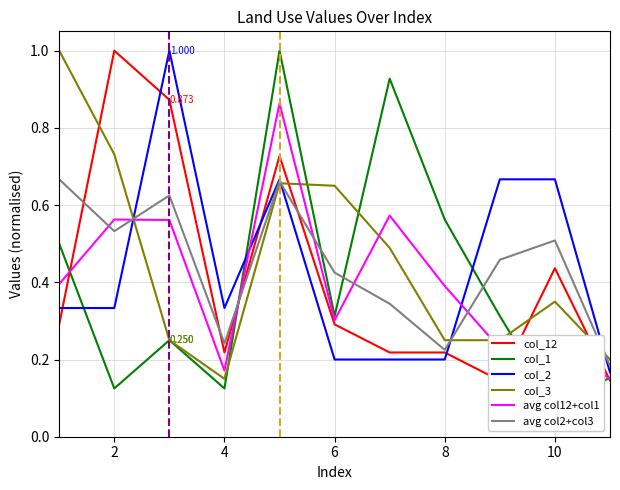

The value of col_1 at 2 is 0.1. True or false?

False